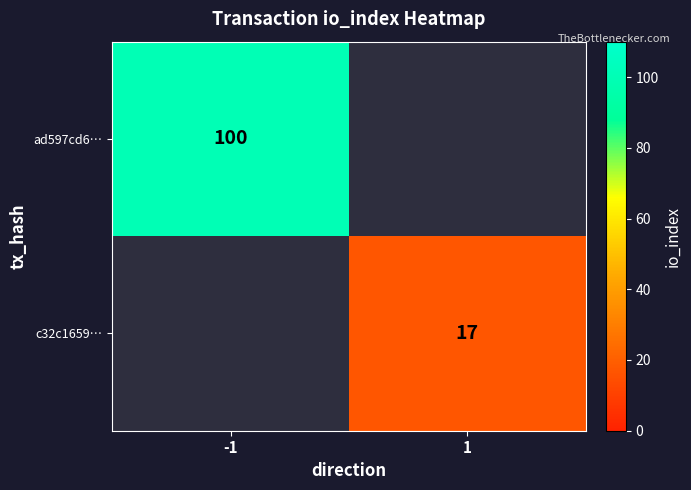

What is the smallest value displayed?

17.0